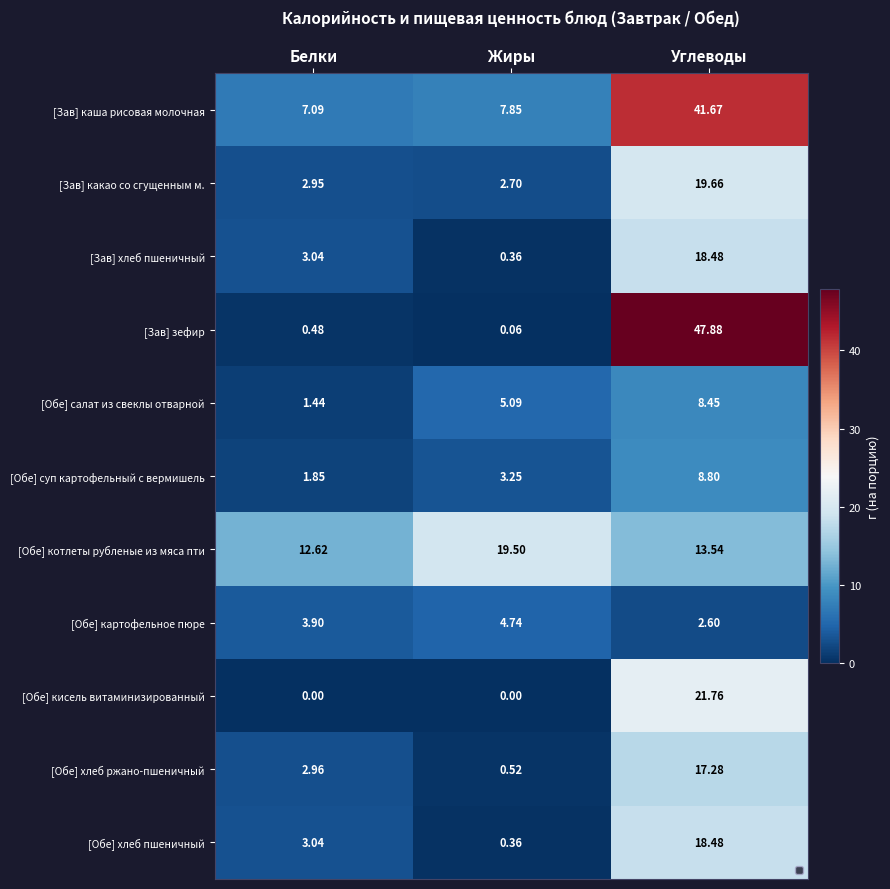

Is the value of [Зав] зефир at Углеводы greater than the value of [Обе] хлеб ржано-пшеничный at Белки?

Yes